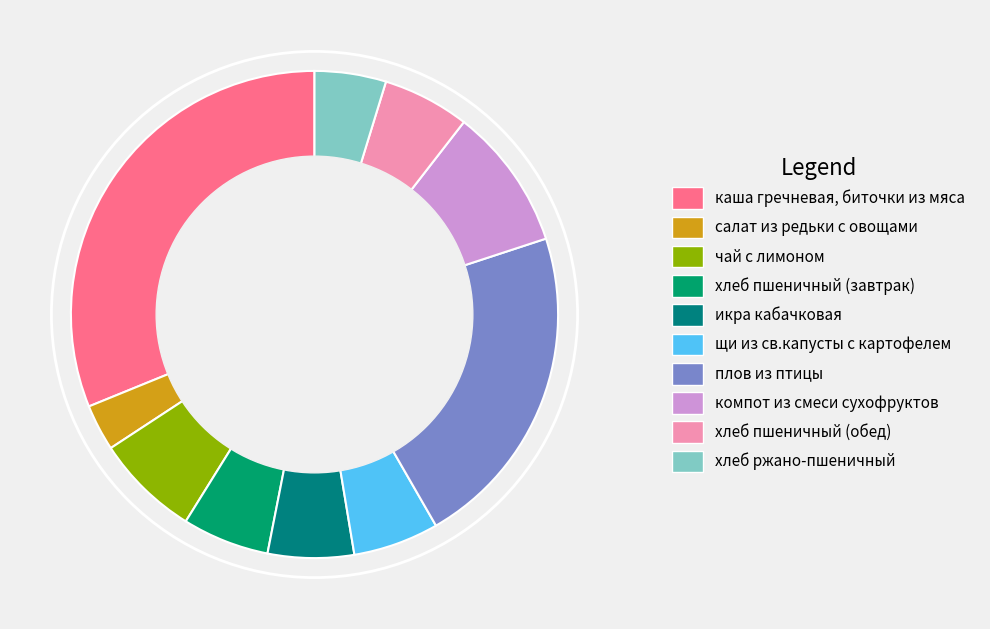

Between компот из смеси сухофруктов and хлеб пшеничный (обед), which is larger?

компот из смеси сухофруктов